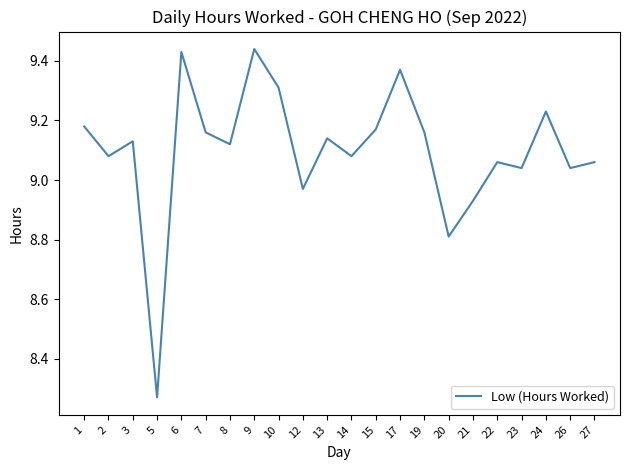

What is the sum of all values?

200.2